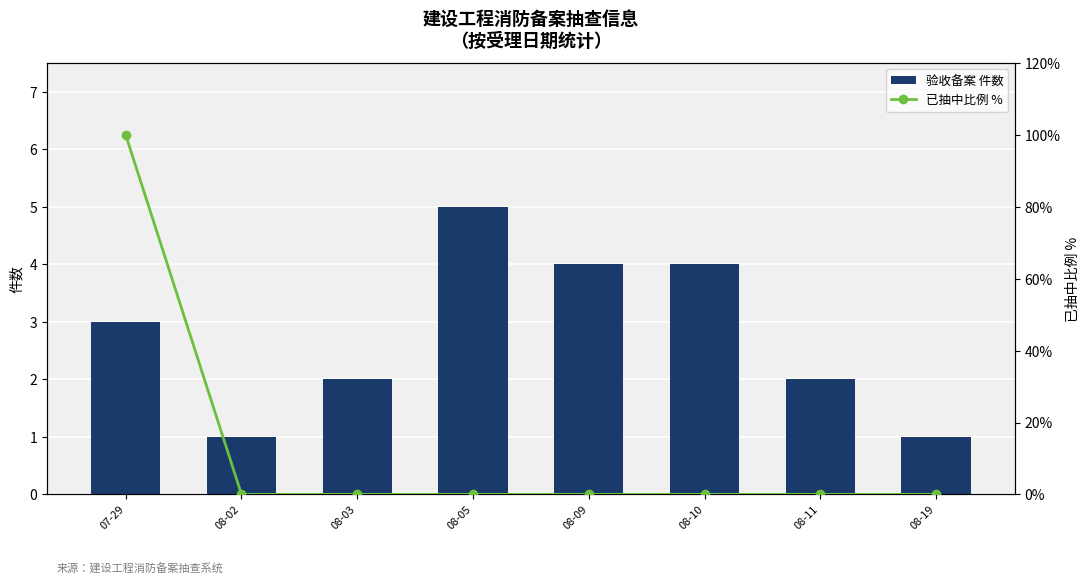

Reading left to right, extract all data points from this chart.

验收备案 件数: 3	1	2	5	4	4	2	1
已抽中比例 %: 100	0	0	0	0	0	0	0